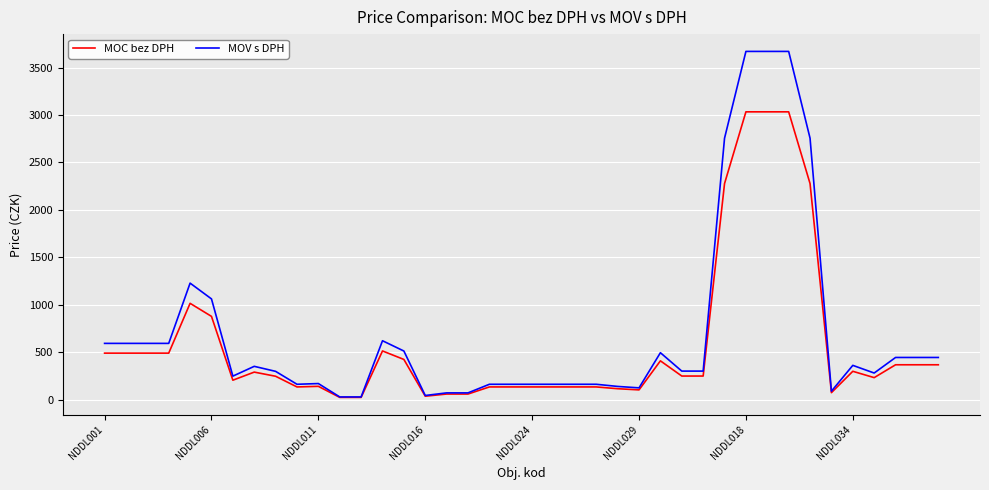

What are all the series names shown in the legend?

MOC bez DPH, MOV s DPH